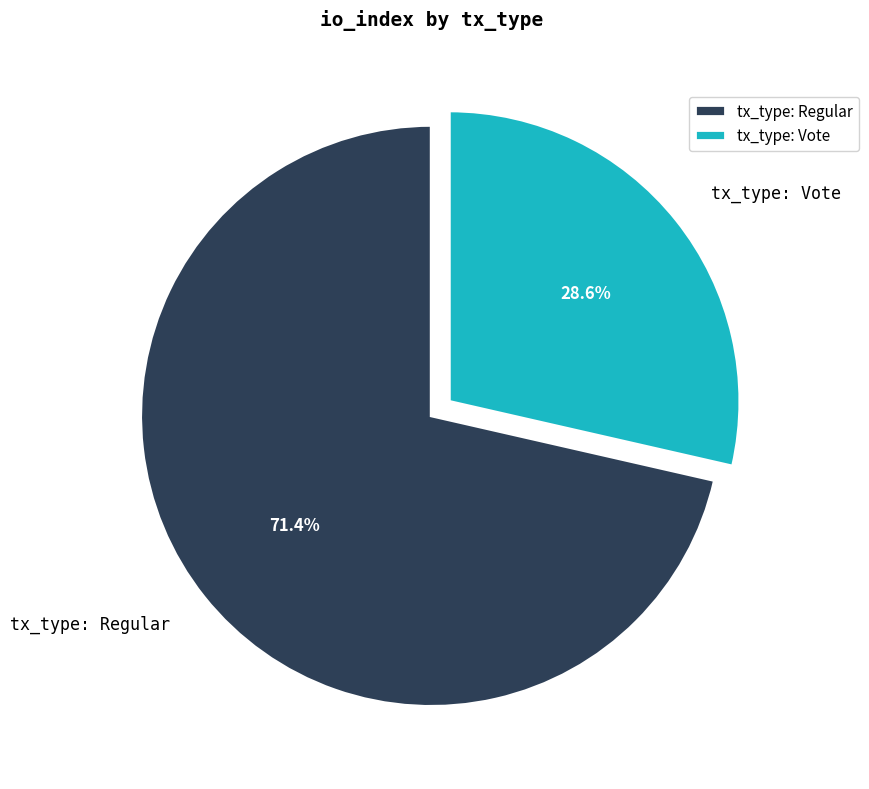

Which category has the smallest portion of the pie?

tx_type: Vote